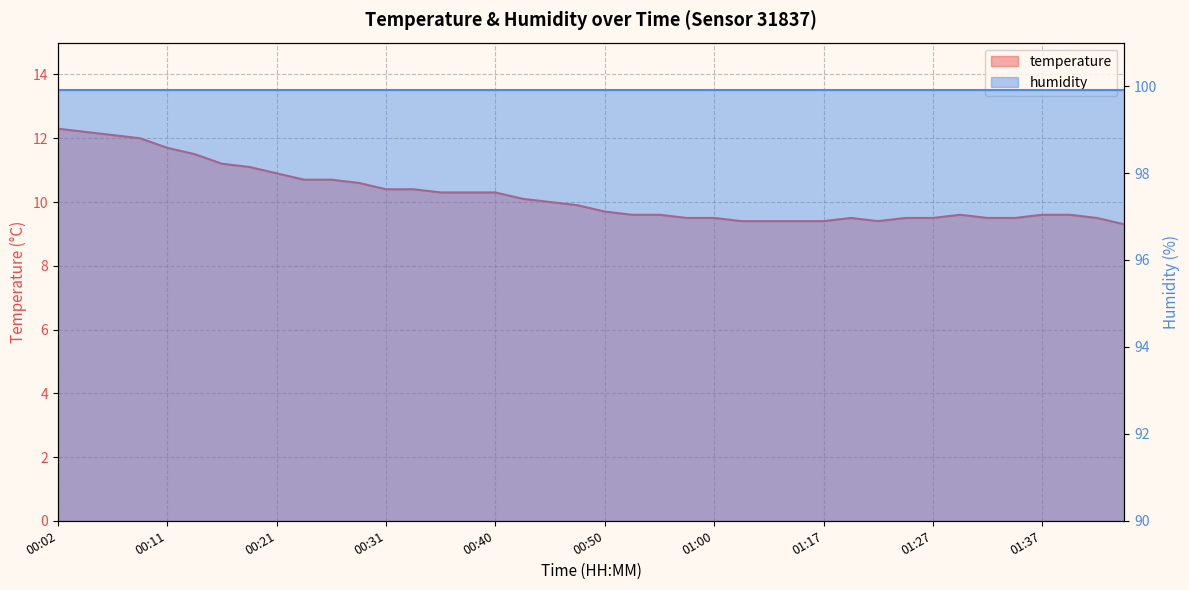

The value at 00:50 is 9.7. True or false?

True